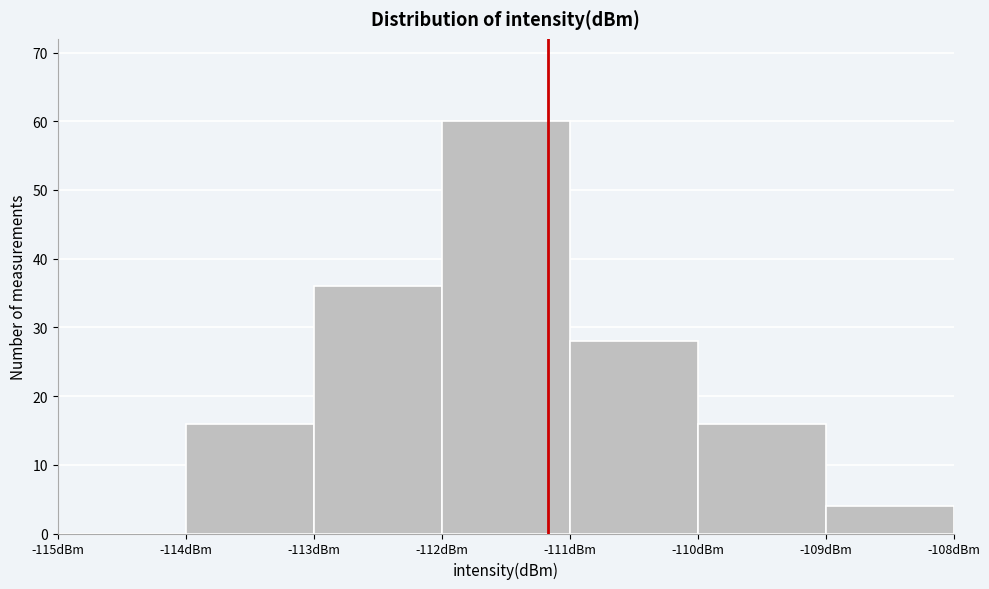

How tall is the bar that spans -109 to -108 on the x-axis? The values are not printed on the chart, so give them approximately, as read against the axis.

4